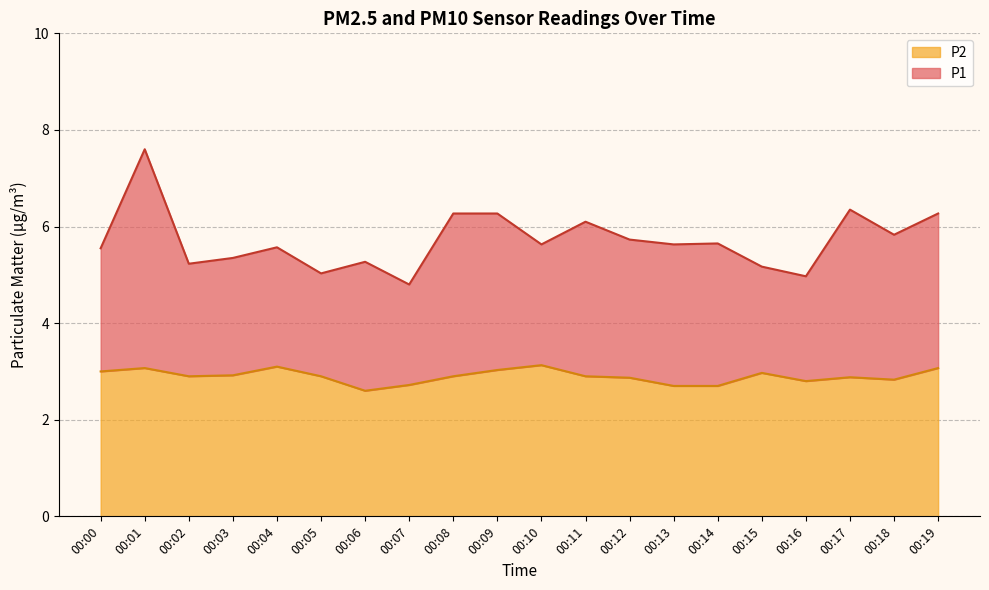

Reading left to right, extract all data points from this chart.

P1: 00:00=5.5	00:01=7.6	00:02=5.2	00:03=5.3	00:04=5.6	00:05=5.0	00:06=5.3	00:07=4.8	00:08=6.3	00:09=6.3	00:10=5.6	00:11=6.1	00:12=5.7	00:13=5.6	00:14=5.7	00:15=5.2	00:16=5.0	00:17=6.3	00:18=5.8	00:19=6.3
P2: 00:00=3.0	00:01=3.1	00:02=2.9	00:03=2.9	00:04=3.1	00:05=2.9	00:06=2.6	00:07=2.7	00:08=2.9	00:09=3.0	00:10=3.1	00:11=2.9	00:12=2.9	00:13=2.7	00:14=2.7	00:15=3.0	00:16=2.8	00:17=2.9	00:18=2.8	00:19=3.1